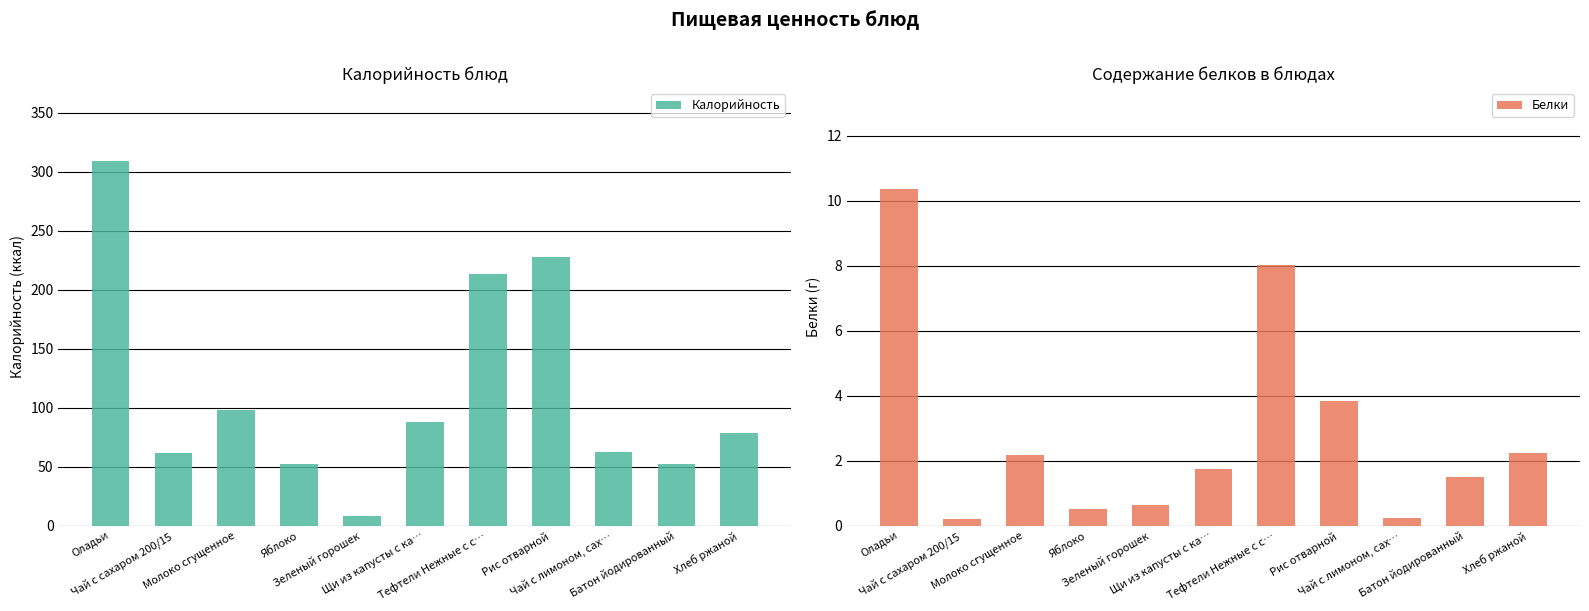

Which series changed the most between Тефтели Нежные с с… and Рис отварной?

Калорийность